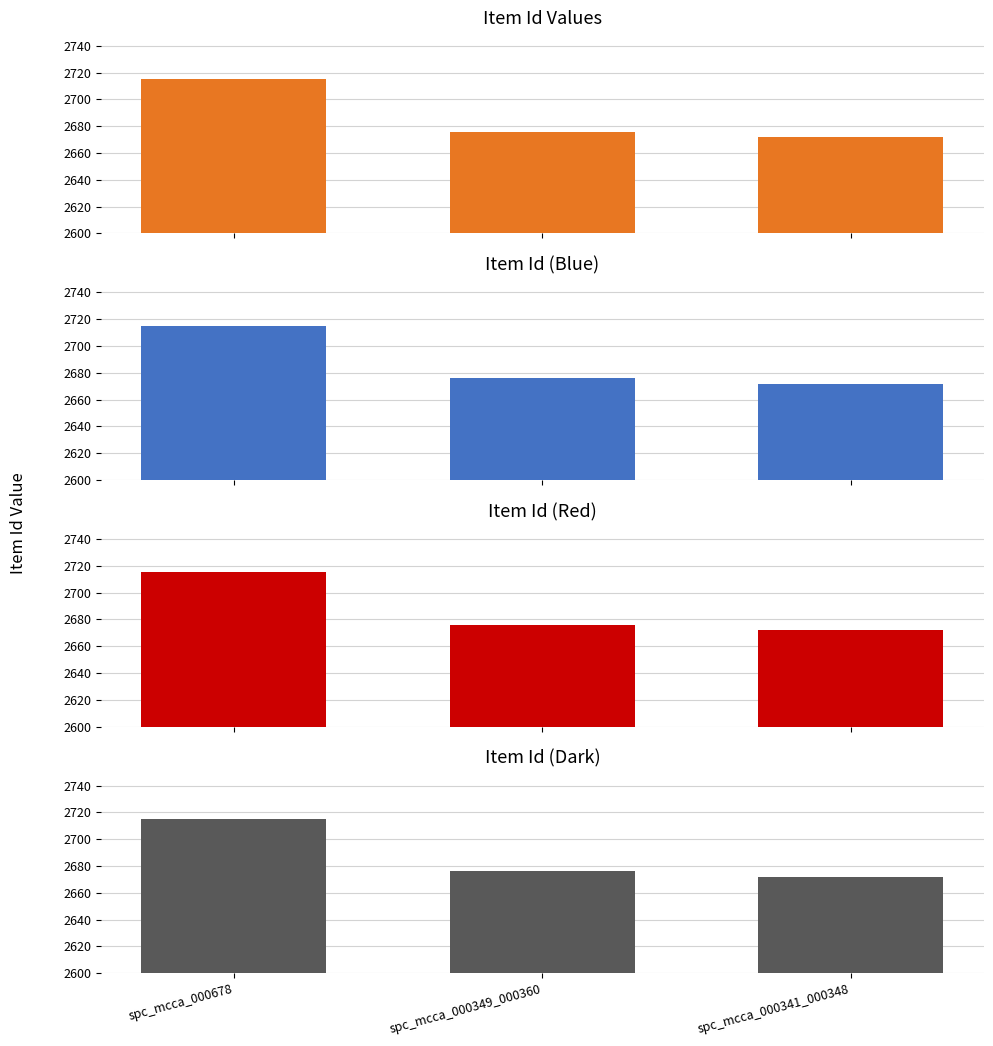

What is the sum of all Item Id (Dark) values?

8063